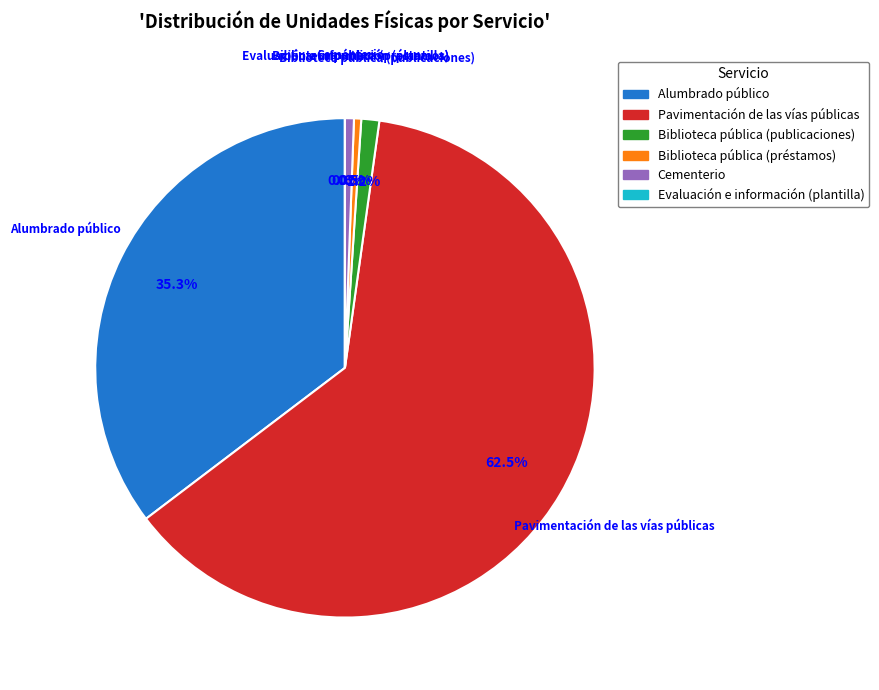

What percentage is the Cementerio slice, to the nearest percent?

1%